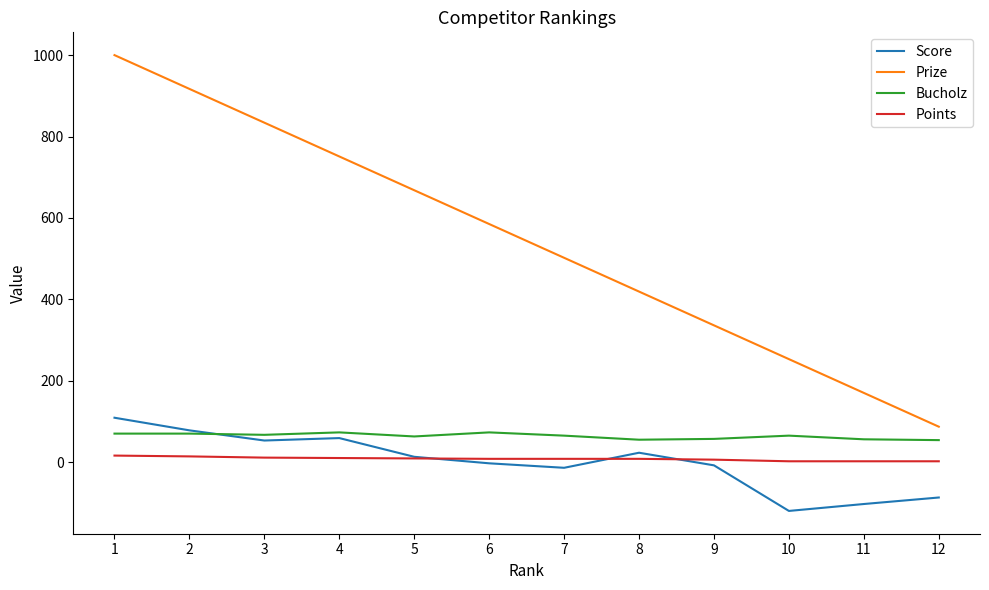

Rank the series by their maximum value, from highest to lowest.

Prize, Score, Bucholz, Points